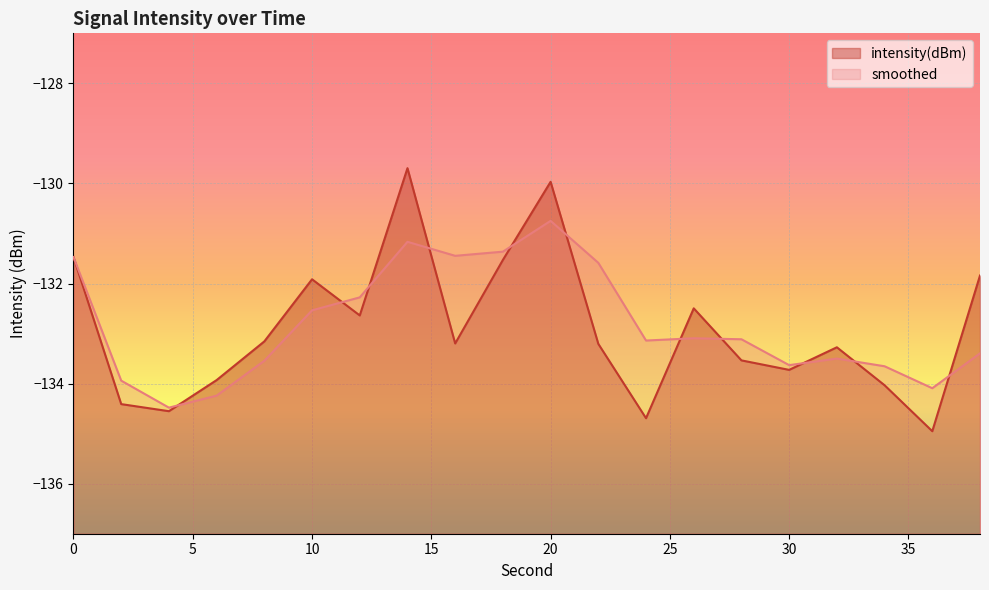

The intensity(dBm) series shows -132.6 at 12. True or false?

True